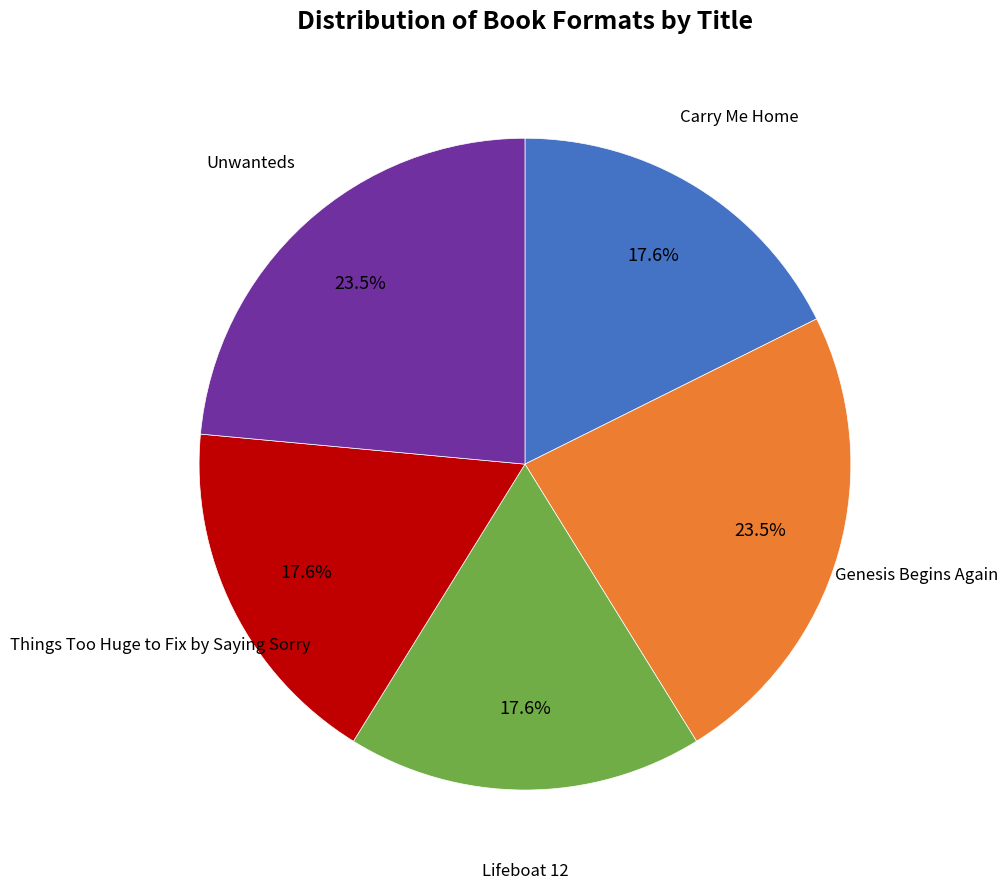

How many slices are in this pie chart?

5